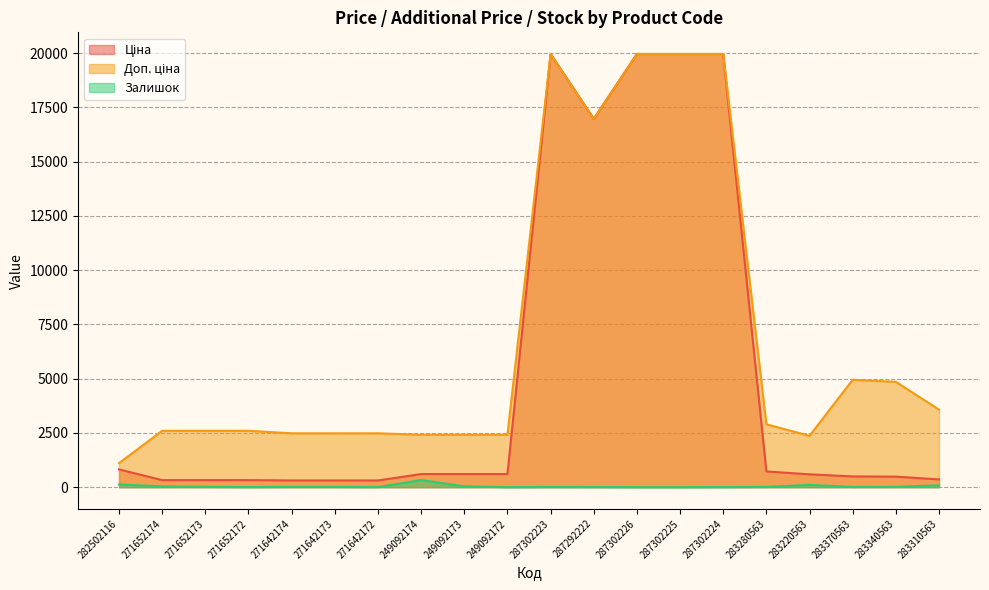

What is the label of the 20th point from the left?

283310563